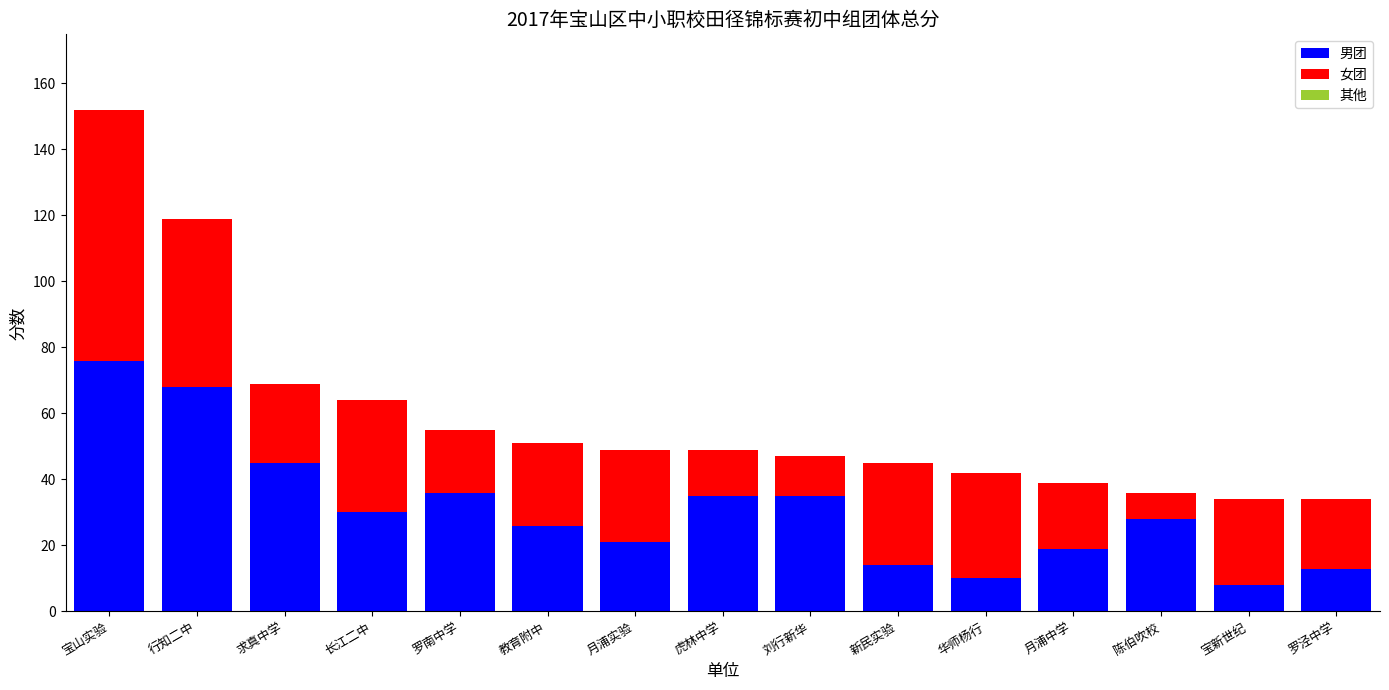

What is the sum of all 男团 values?

464